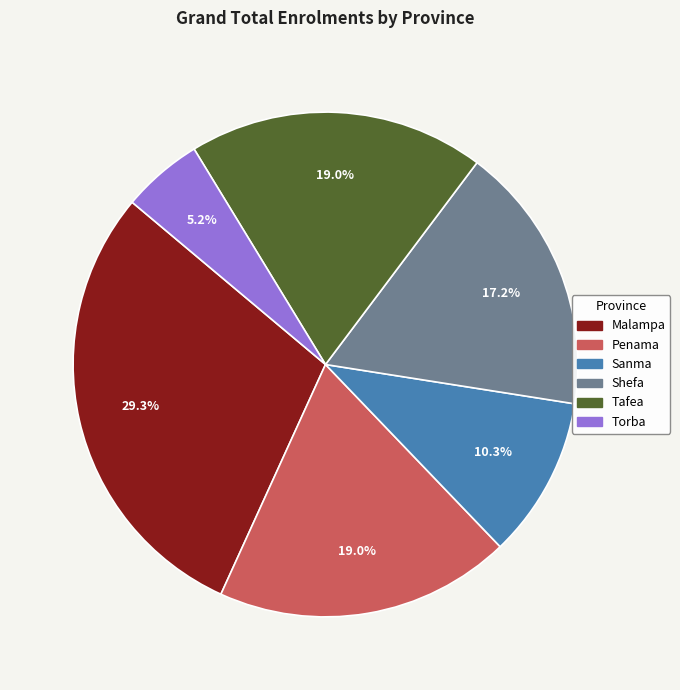

The Shefa slice represents 17% of the pie. True or false?

True